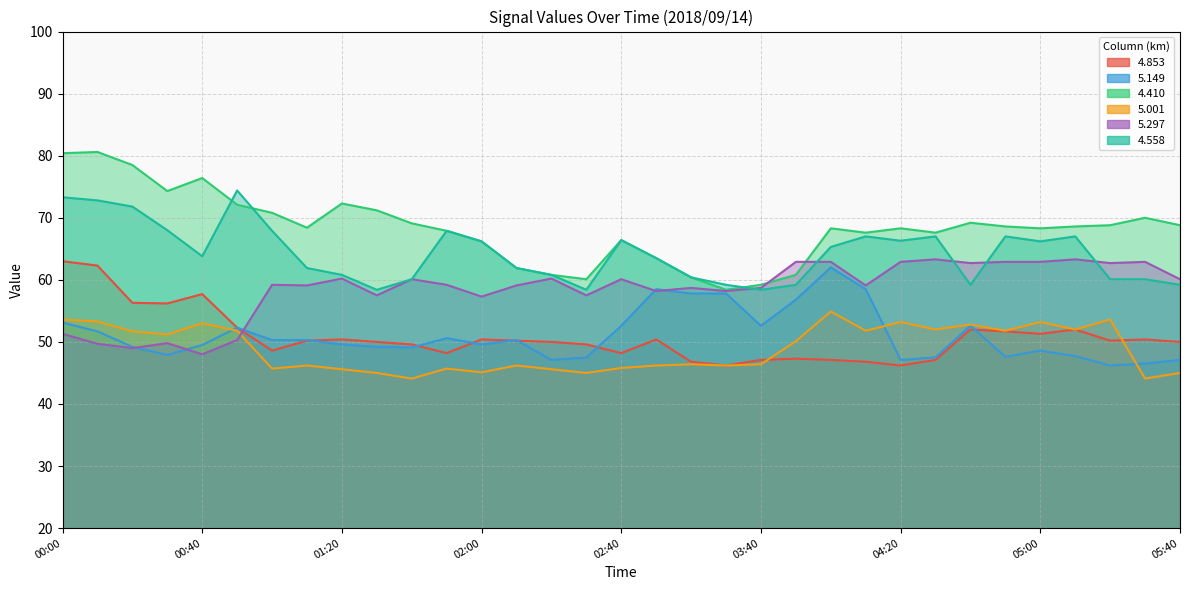

Rank the series at 03:40 from lowest to highest value.

5.001, 4.853, 5.149, 4.558, 5.297, 4.410